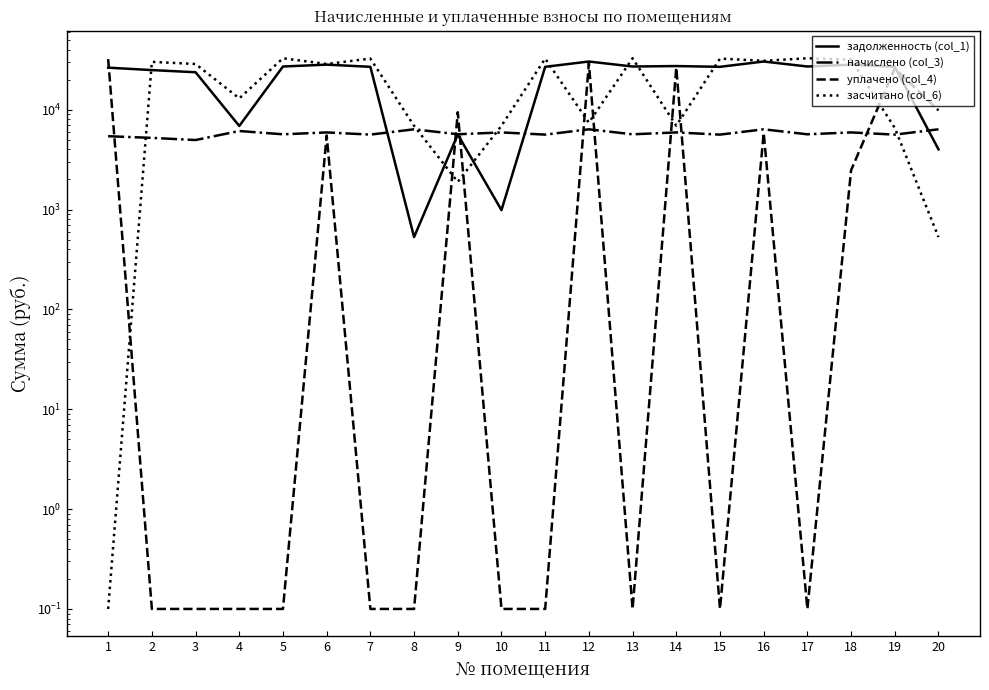

What are all the series names shown in the legend?

задолженность (col_1), начислено (col_3), уплачено (col_4), засчитано (col_6)